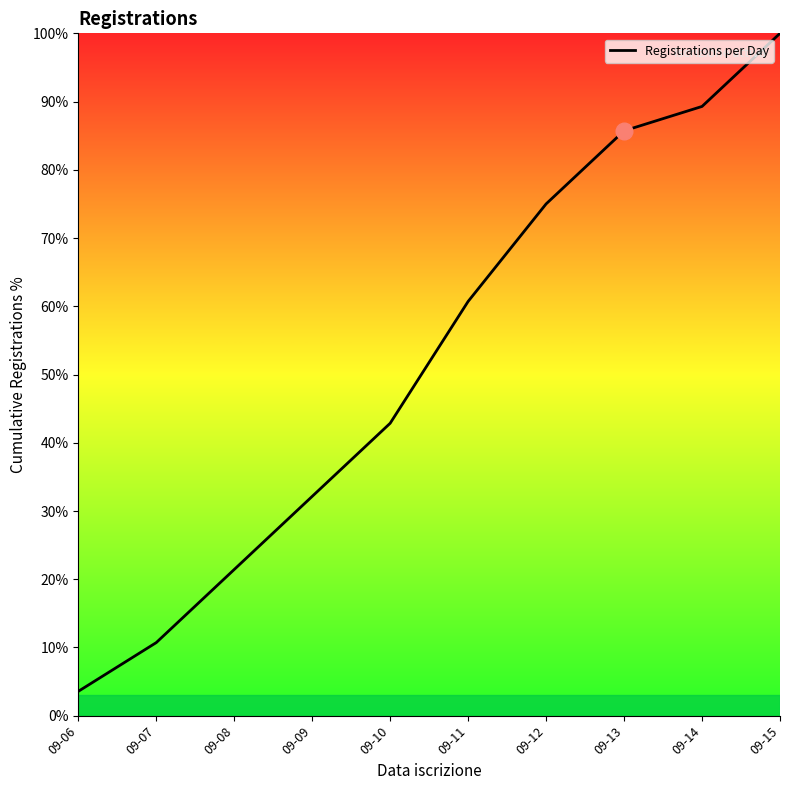

The value at 09-10 is 42.9. True or false?

True